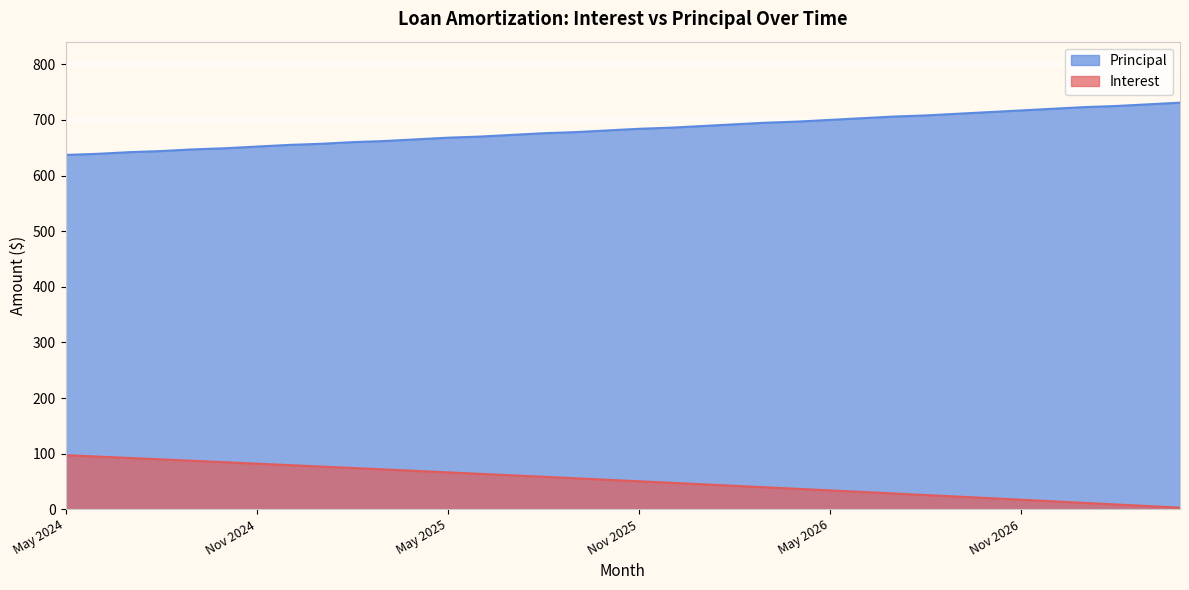

What is the sum of the Interest values at Feb 2027 and Dec 2024?

88.1